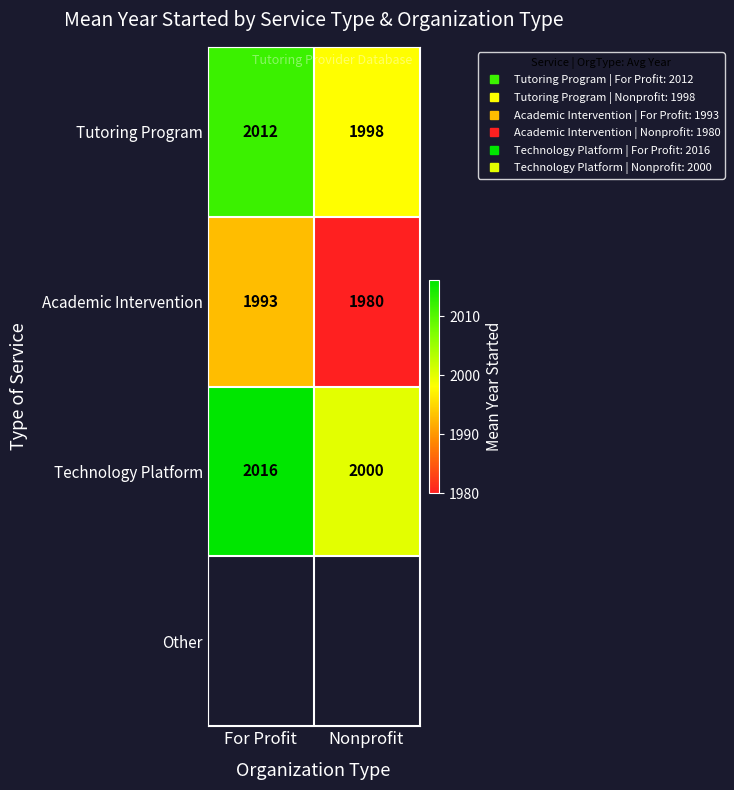

How many categories are shown in the chart?

2